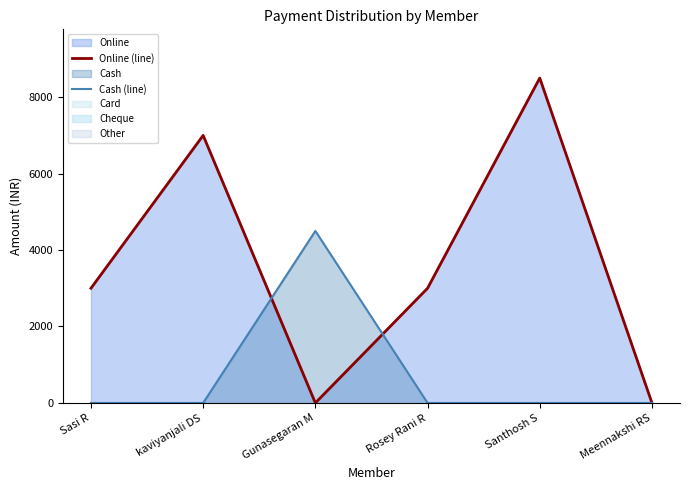

How many data points in Online (line) are less than 3000?

2